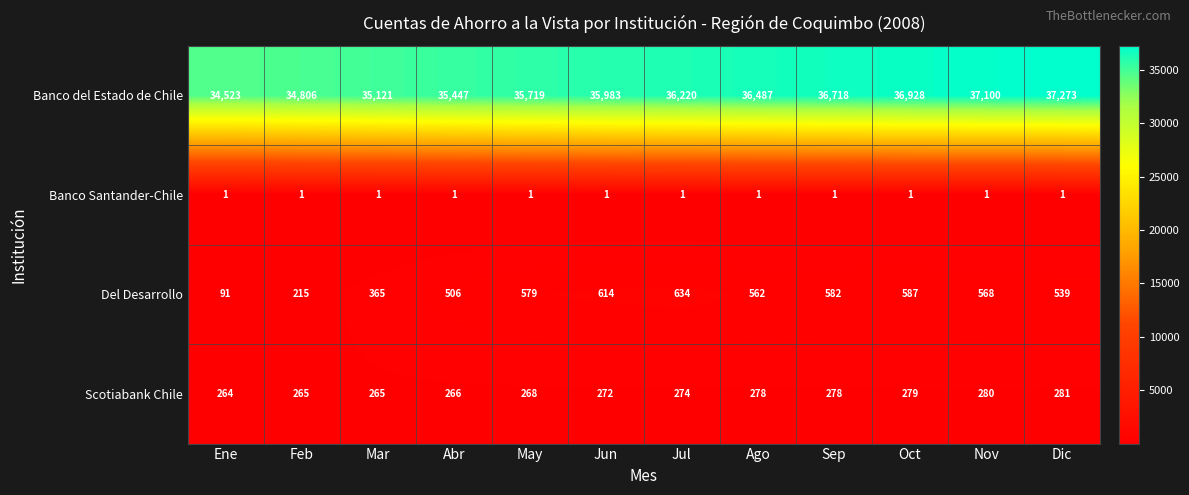

What is the difference between the maximum and minimum values in the Del Desarrollo series?

543